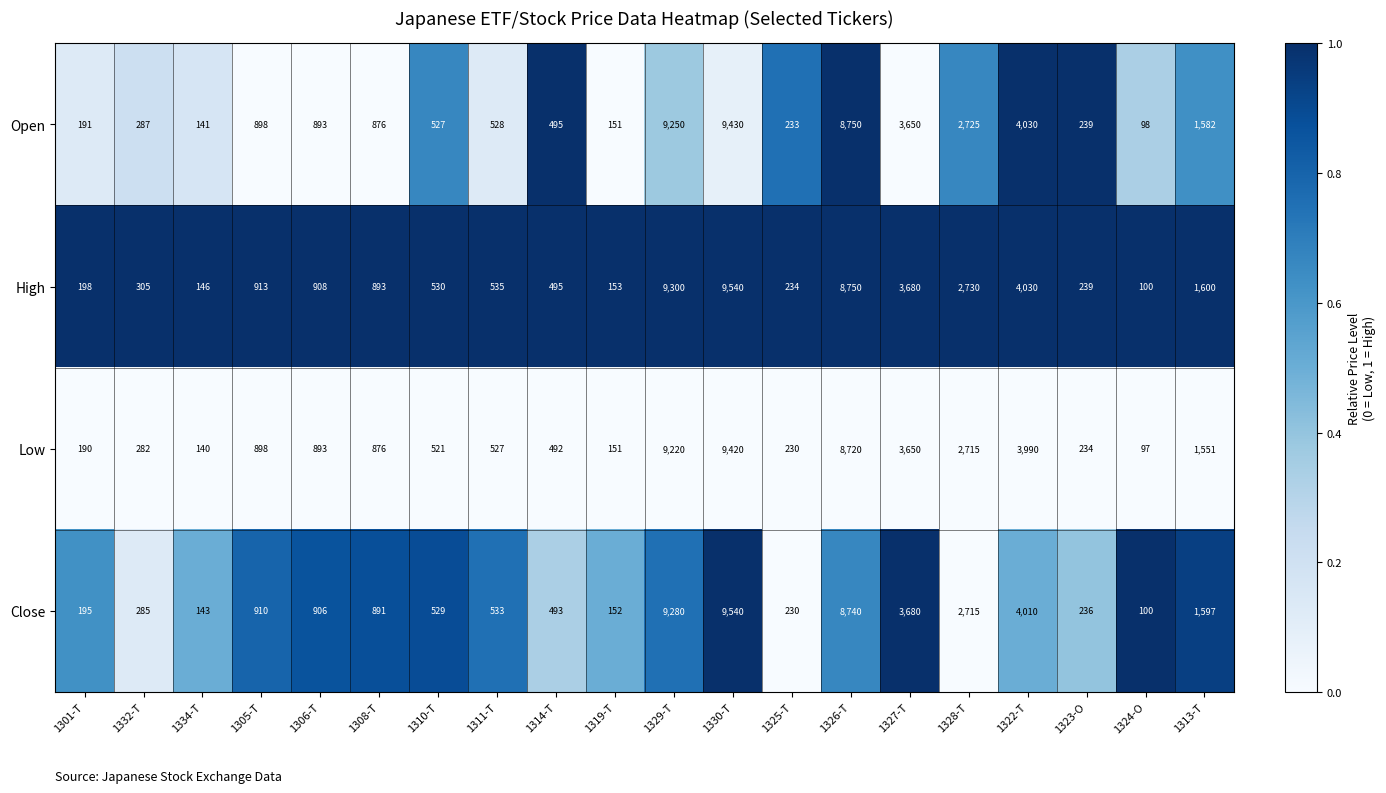

What is the difference between the High values at 1301-T and 1319-T?

45